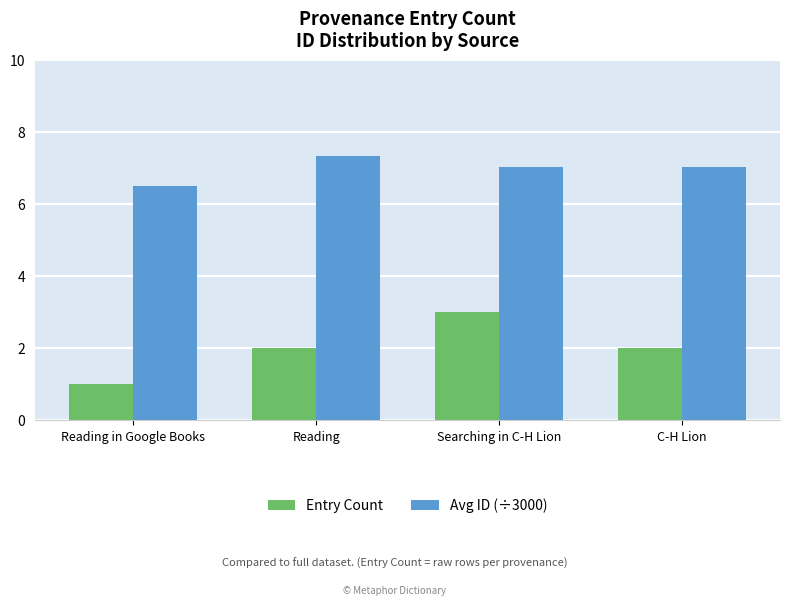

What is the difference between the highest and lowest values at Reading?

5.3